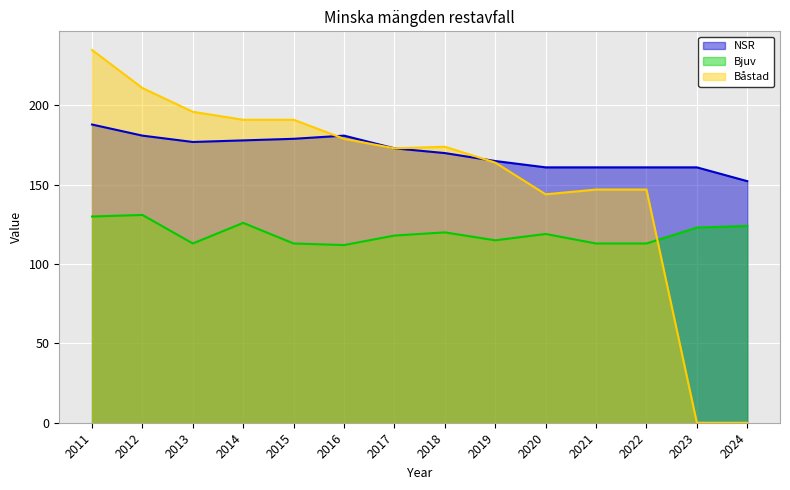

Rank the series at 2021 from highest to lowest value.

NSR, Båstad, Bjuv